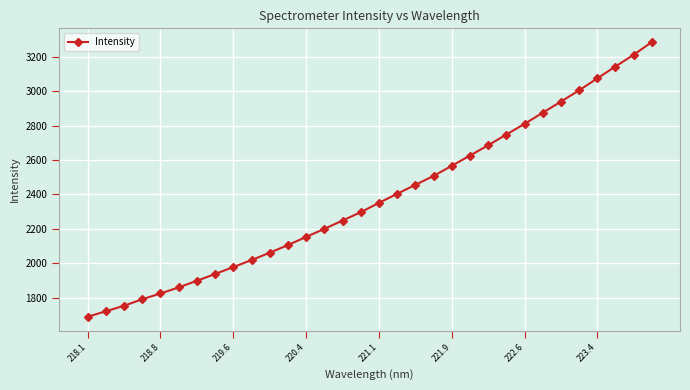

True or false: the data has more than 2 interior local peaks.

False